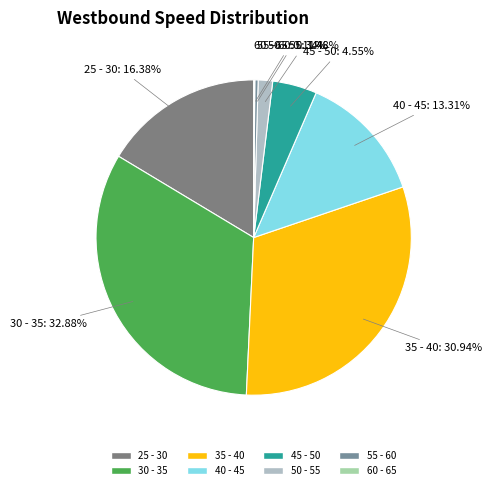

What percentage is the 40 - 45 slice, to the nearest percent?

13%